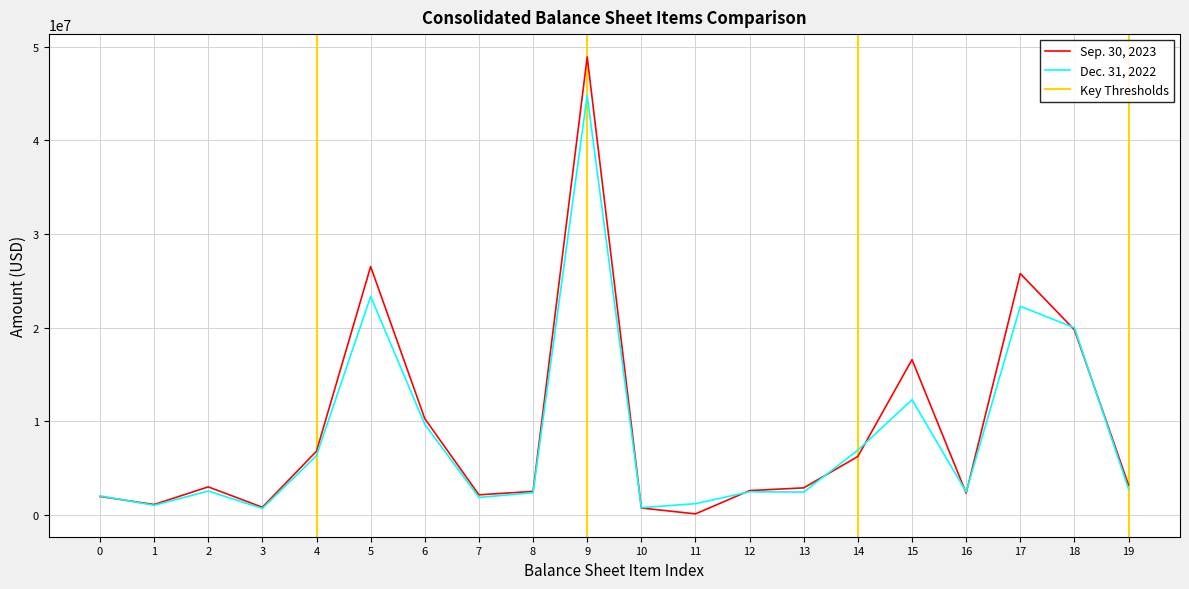

The value of Sep. 30, 2023 at 9 is 19146042. True or false?

False